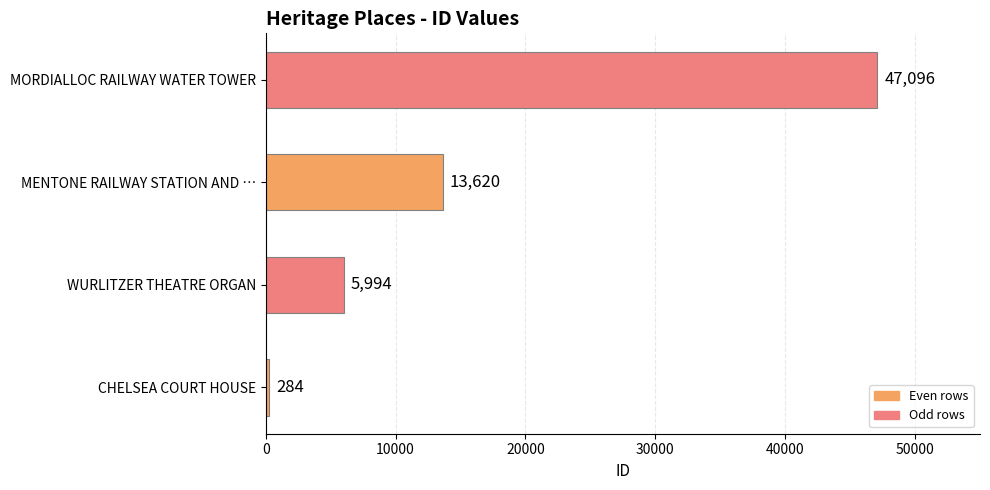

Between MENTONE RAILWAY STATION AND … and MORDIALLOC RAILWAY WATER TOWER, which is larger?

MORDIALLOC RAILWAY WATER TOWER